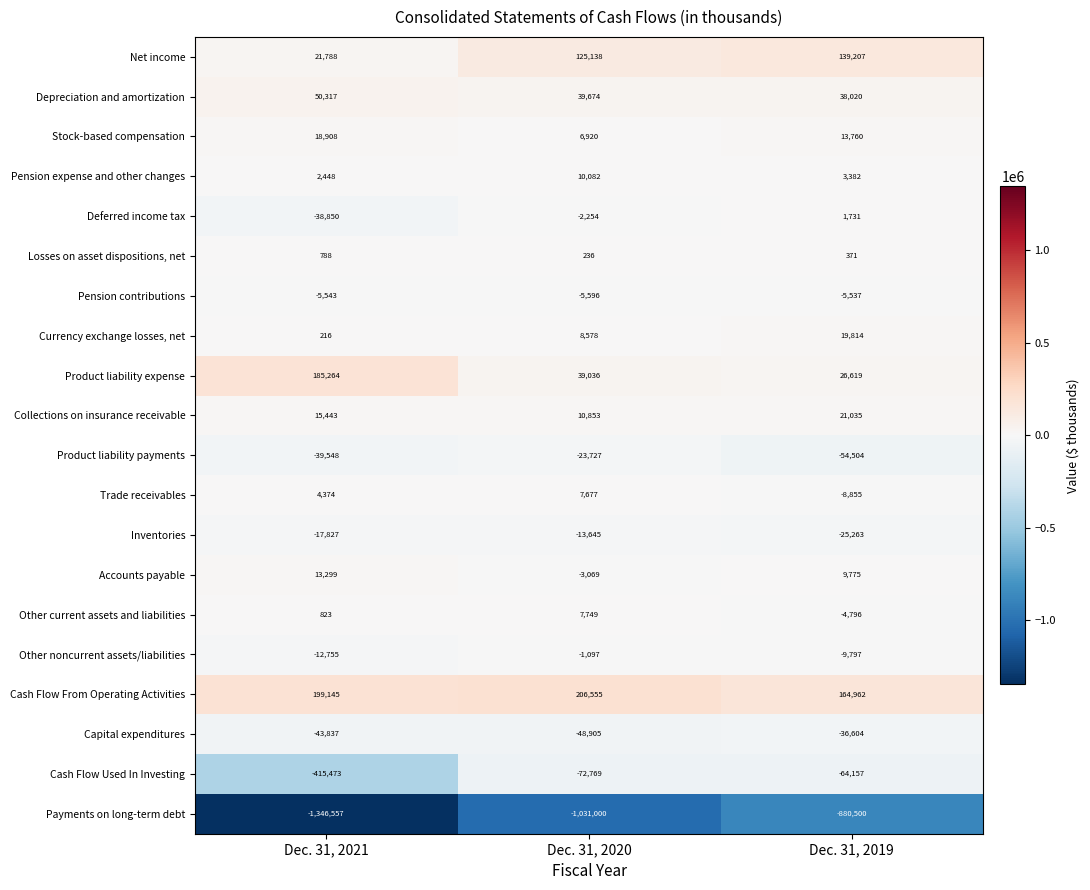

List the series in order of their peak value, lowest first.

Payments on long-term debt, Cash Flow Used In Investing, Capital expenditures, Product liability payments, Inventories, Pension contributions, Other noncurrent assets/liabilities, Losses on asset dispositions, net, Deferred income tax, Trade receivables, Other current assets and liabilities, Pension expense and other changes, Accounts payable, Stock-based compensation, Currency exchange losses, net, Collections on insurance receivable, Depreciation and amortization, Net income, Product liability expense, Cash Flow From Operating Activities